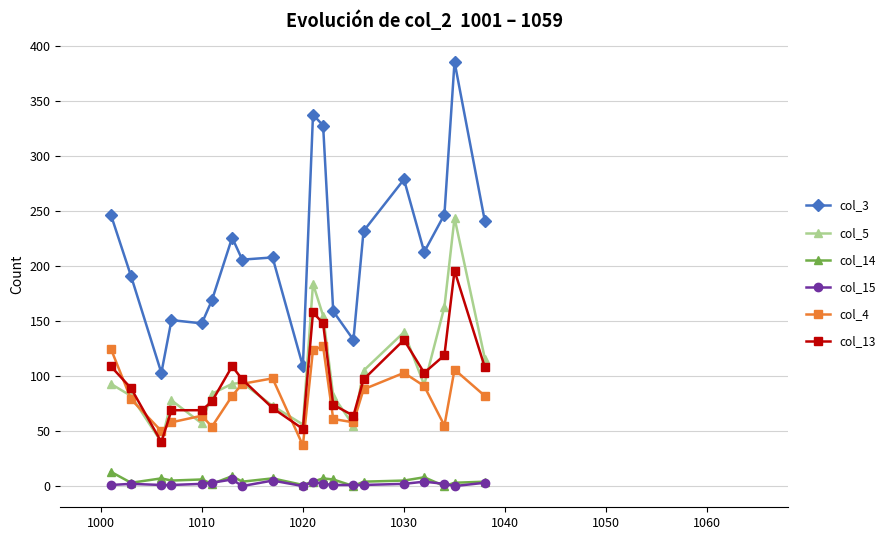

What is the average value of the col_3 series?

216